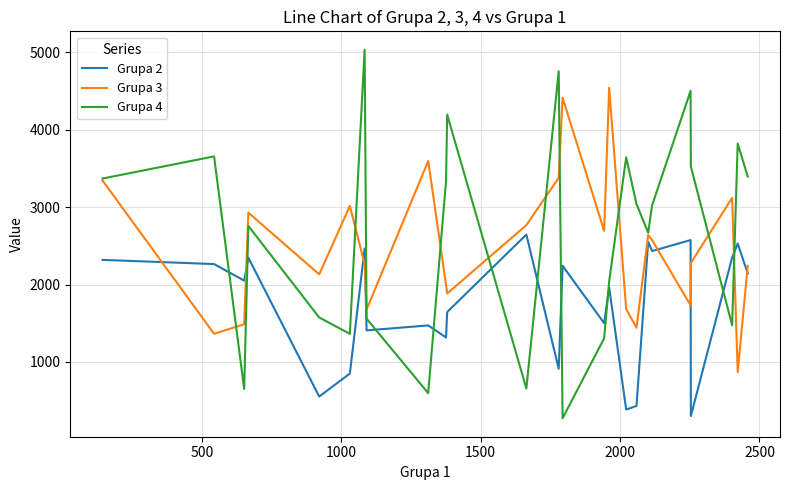

Rank the series by their maximum value, from highest to lowest.

Grupa 4, Grupa 3, Grupa 2